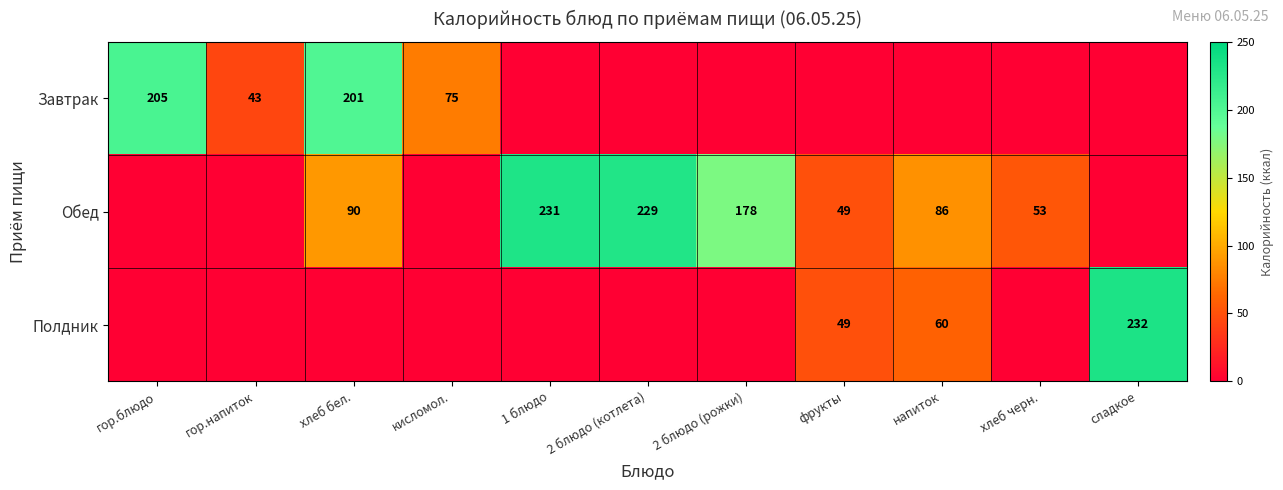

The value of Обед at хлеб бел. is 44. True or false?

False